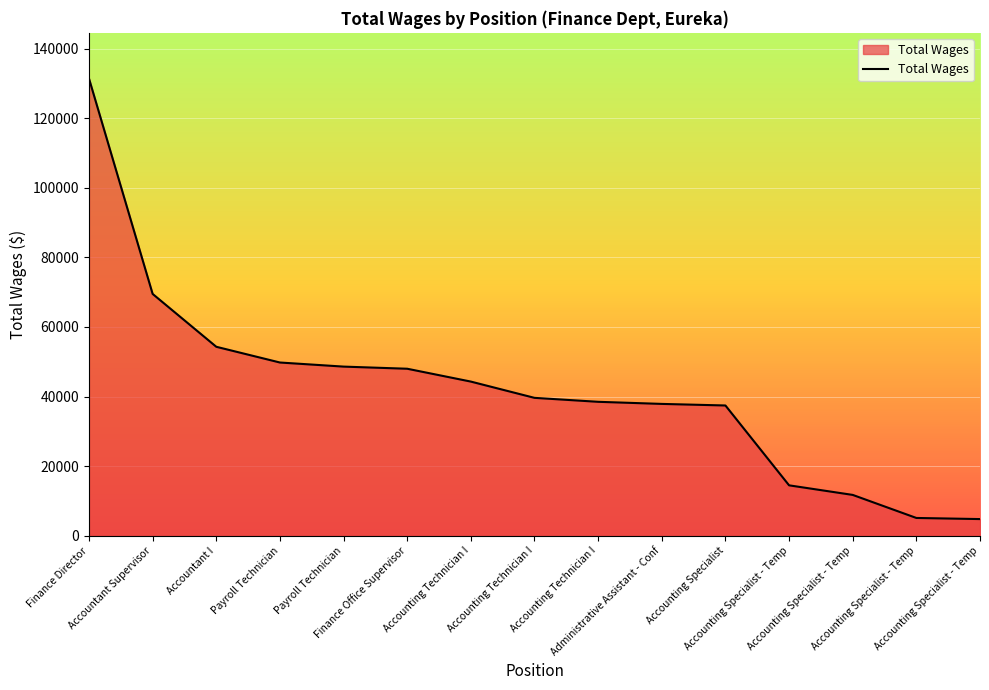

How many lines are shown in the chart?

1